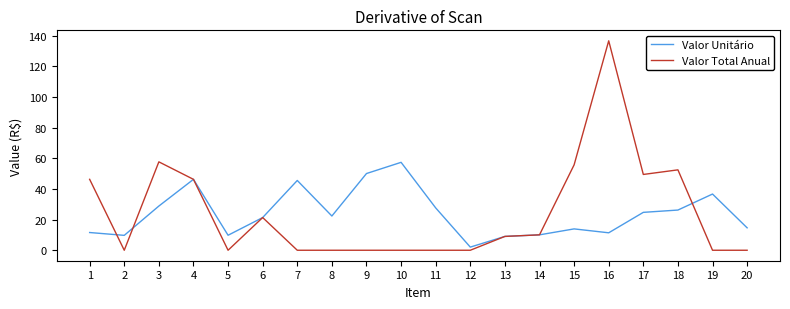

The value of Valor Total Anual at 8 is 0.0. True or false?

True